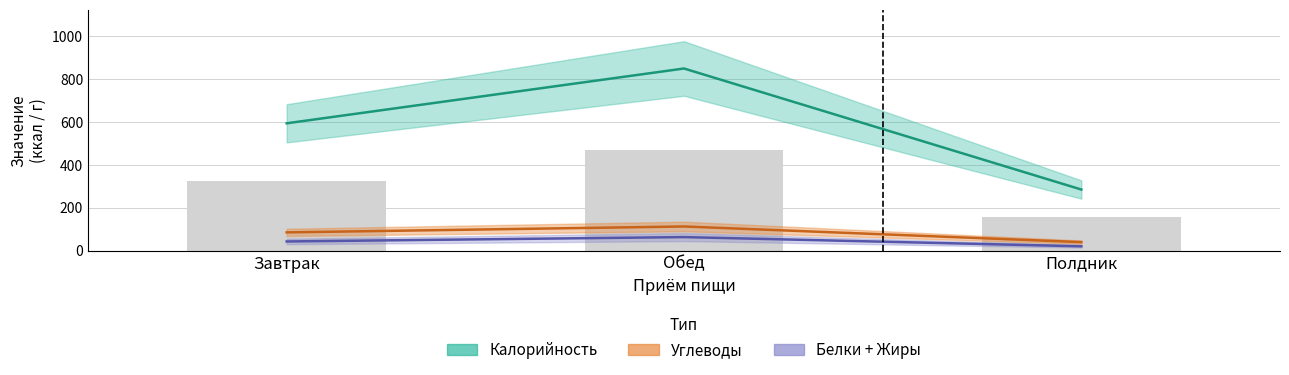

Which series changed the most between Обед and Полдник?

Калорийность